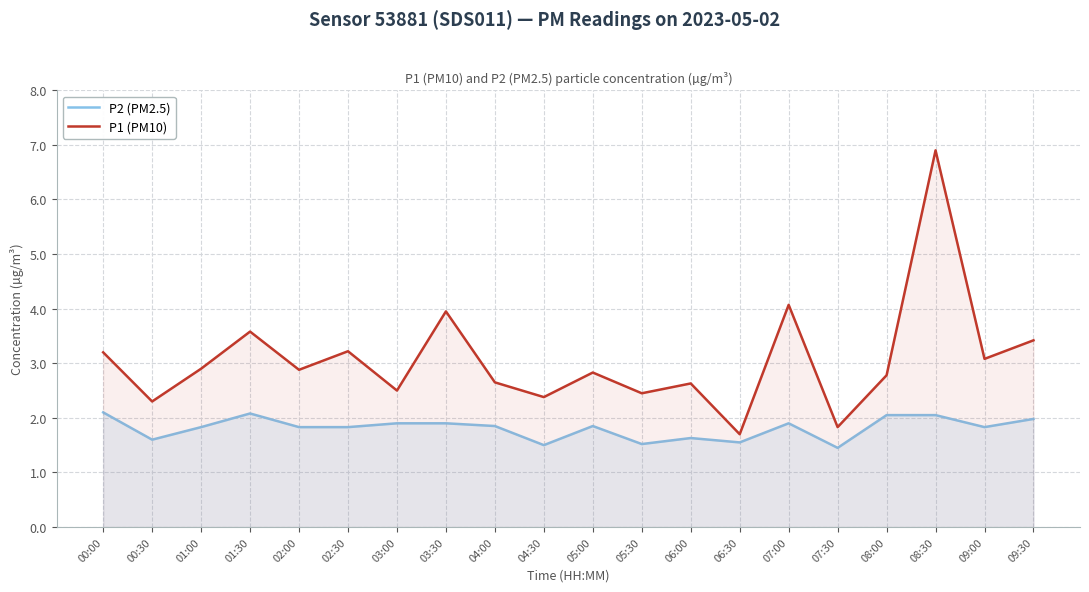

Is the value of P1 (PM10) at 04:30 greater than the value of P2 (PM2.5) at 03:30?

Yes